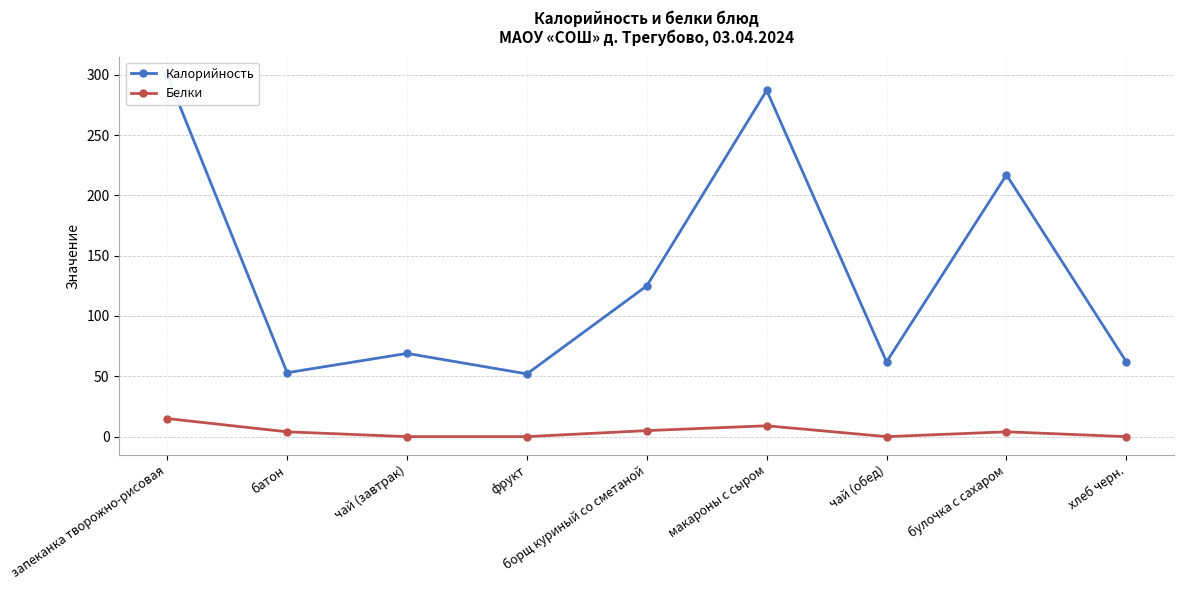

The value of Белки at борщ куриный со сметаной is 9. True or false?

False